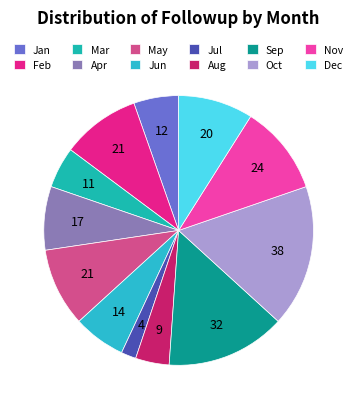

Is Nov the majority of the pie?

No